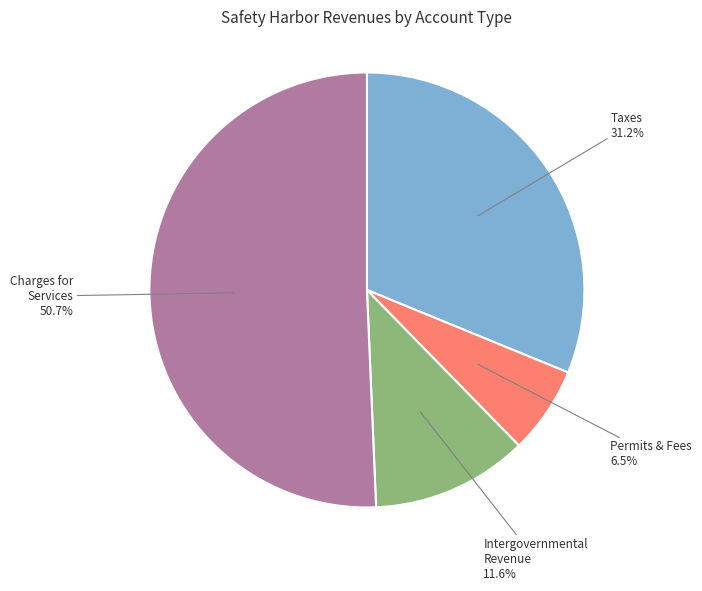

Is there a majority slice in this chart?

Yes